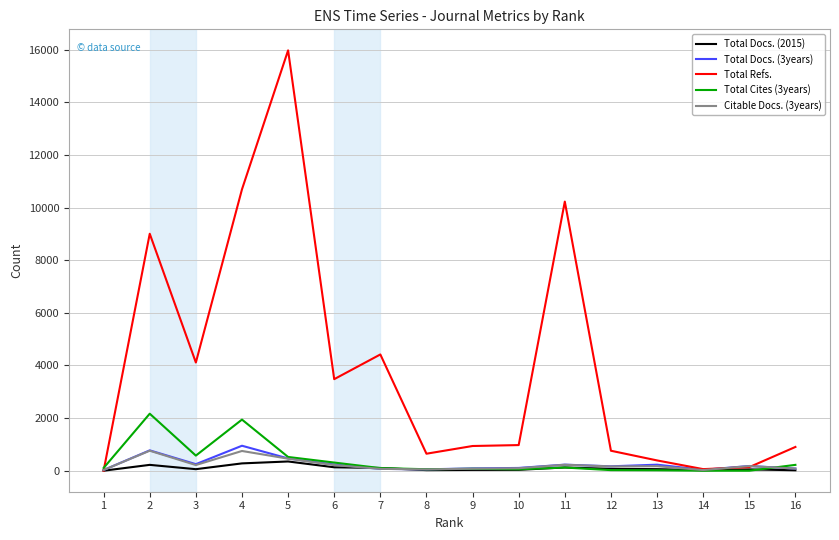

Between 3 and 12, which series saw the biggest shift?

Total Refs.